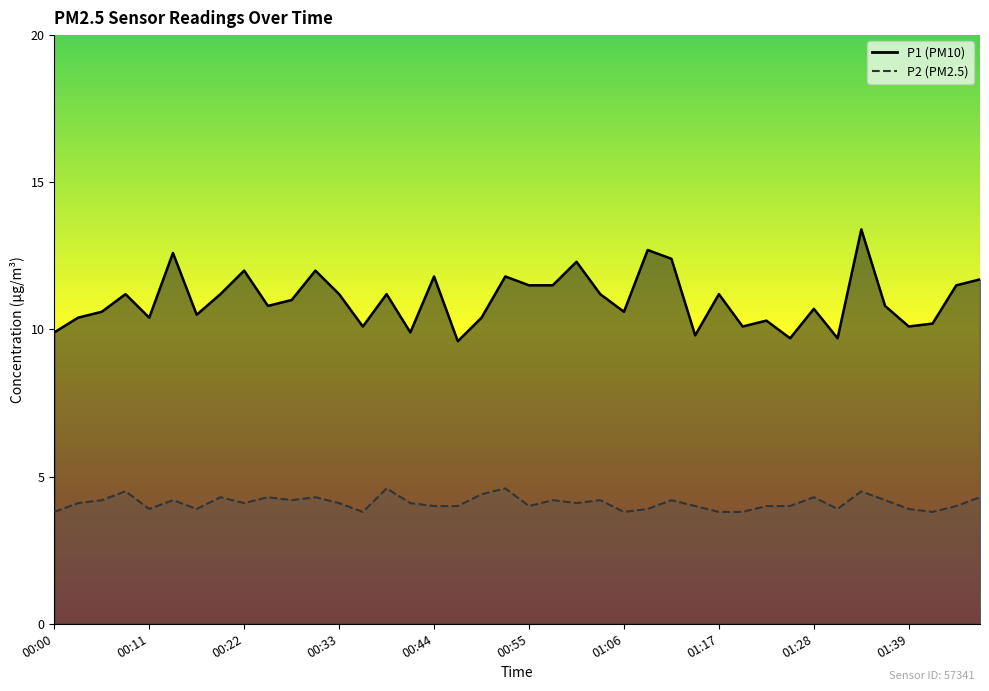

Is the value of P2 at 01:08 greater than the value of P1 at 01:39?

No